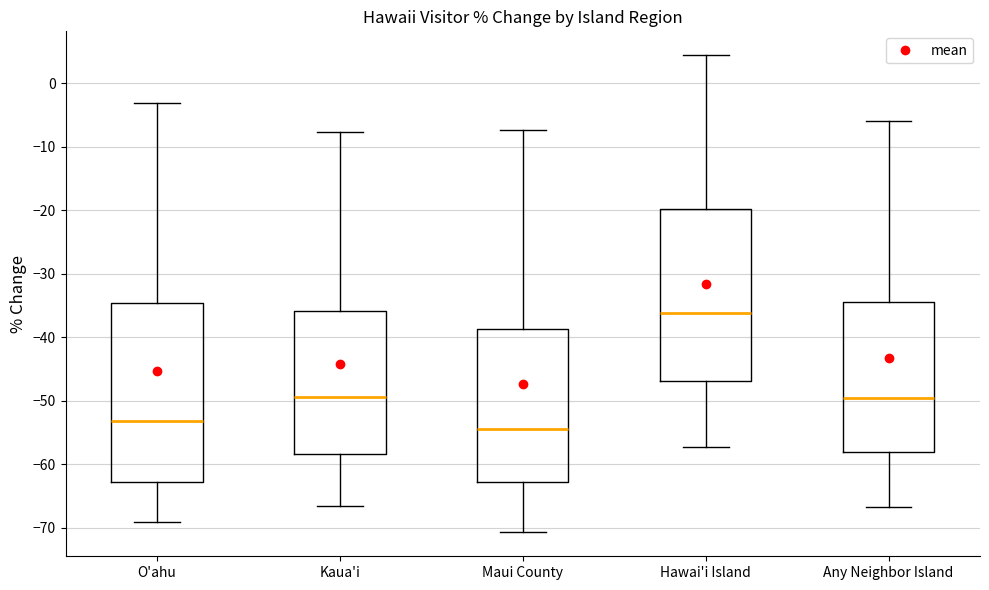

Which box is the tallest, from its lower edge to its upper edge?

O'ahu